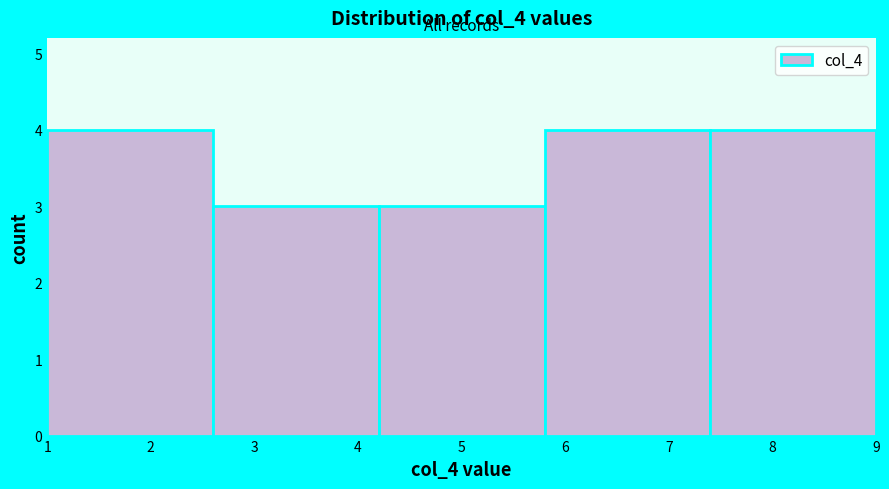

Reading left to right, transcribe this chart: for each bar, give the range it covers on the x-axis and its height. The values are not printed on the chart, so give them approximately, as read against the axis.

1.0 to 2.6: 4
2.6 to 4.2: 3
4.2 to 5.8: 3
5.8 to 7.4: 4
7.4 to 9.0: 4